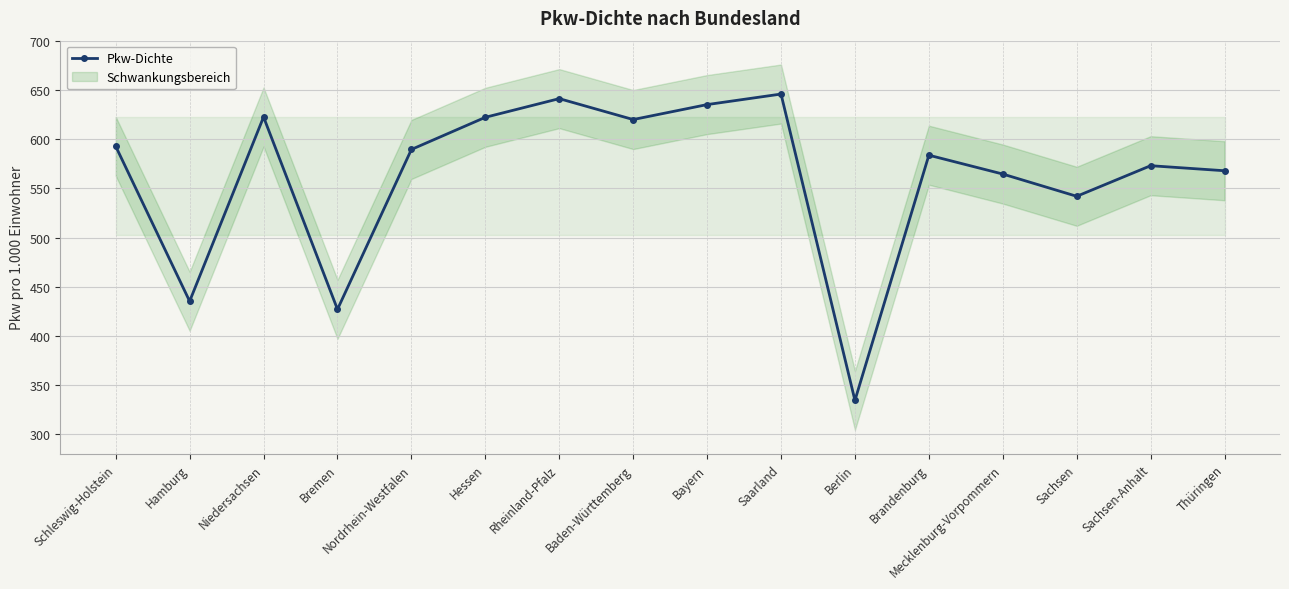

What is the value of the 8th point from the left?

619.8